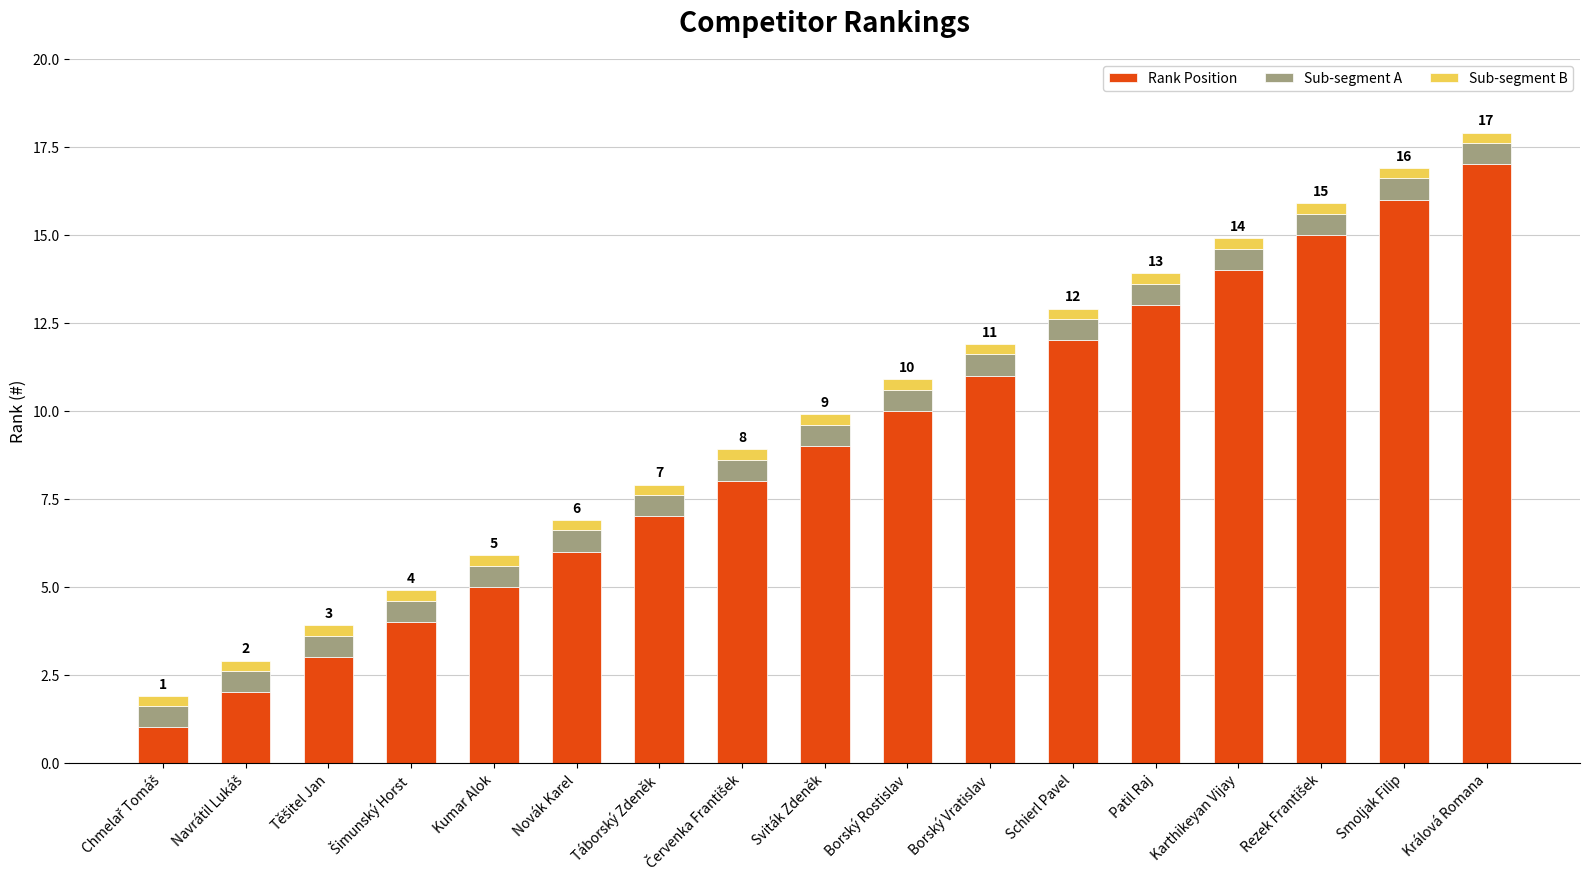

What is the maximum value for Rank Position?

17.0